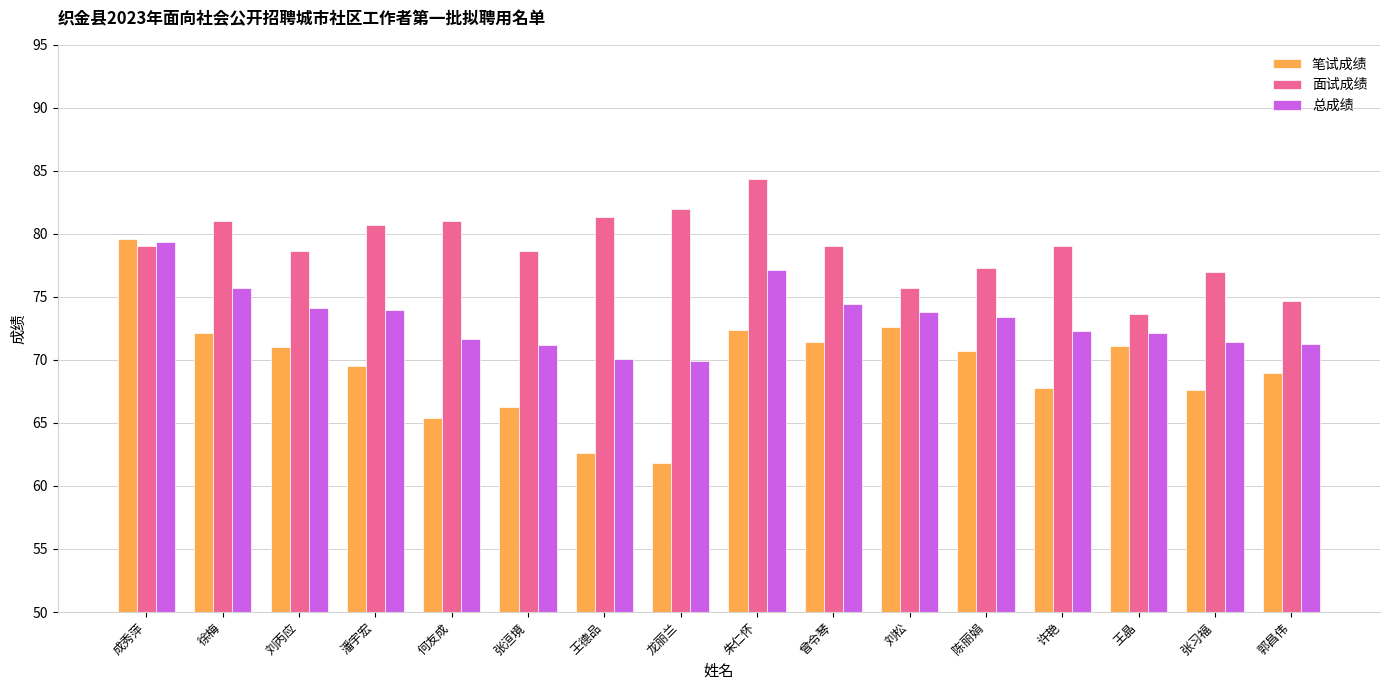

How many data points does each series have?

16